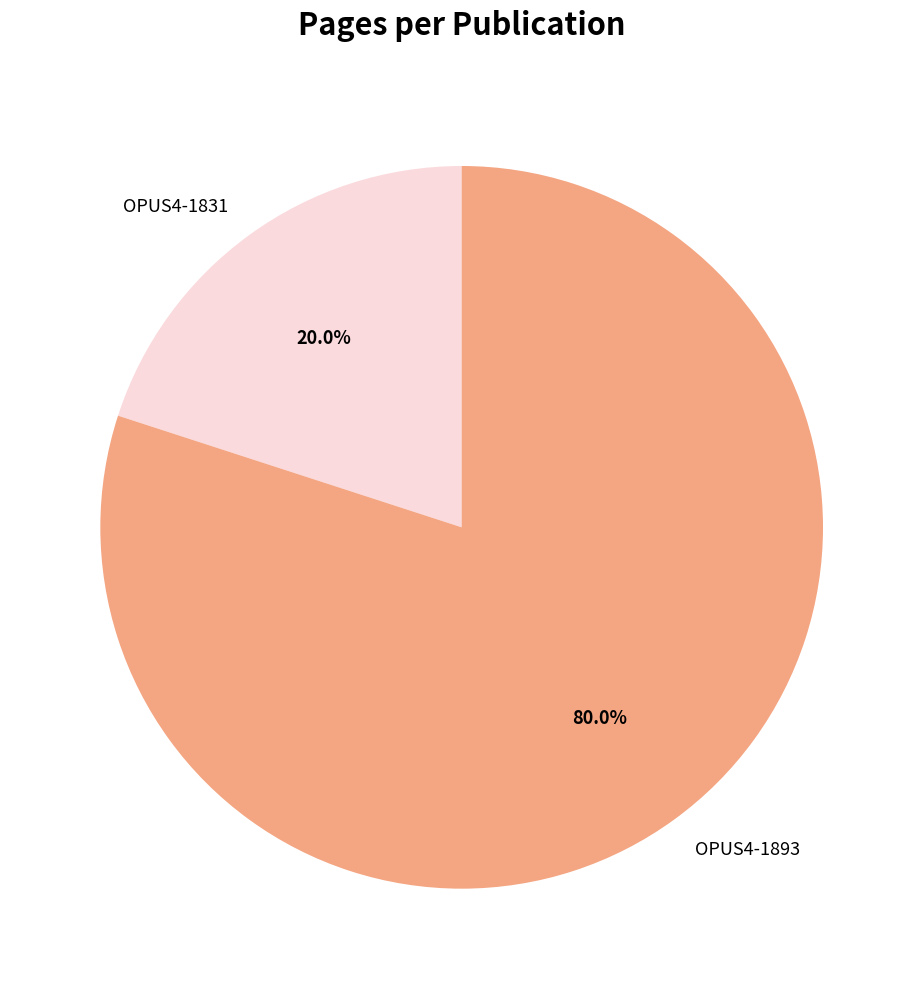

How many segments does this pie chart have?

2